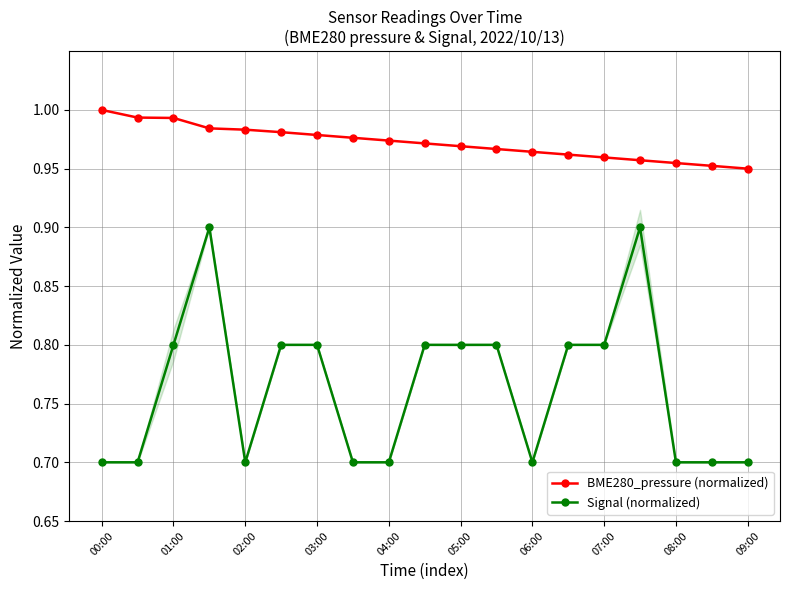

True or false: BME280_pressure (normalized) and Signal (normalized) intersect in this chart.

False